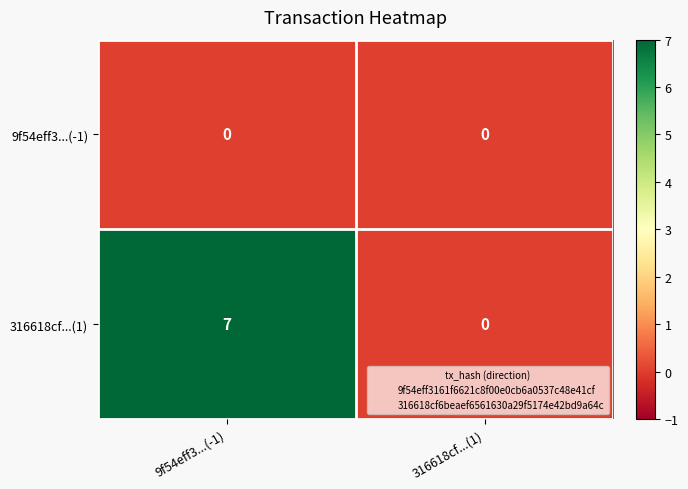

What is the difference between the 316618cf...(1) values at 9f54eff3...(-1) and 316618cf...(1)?

7